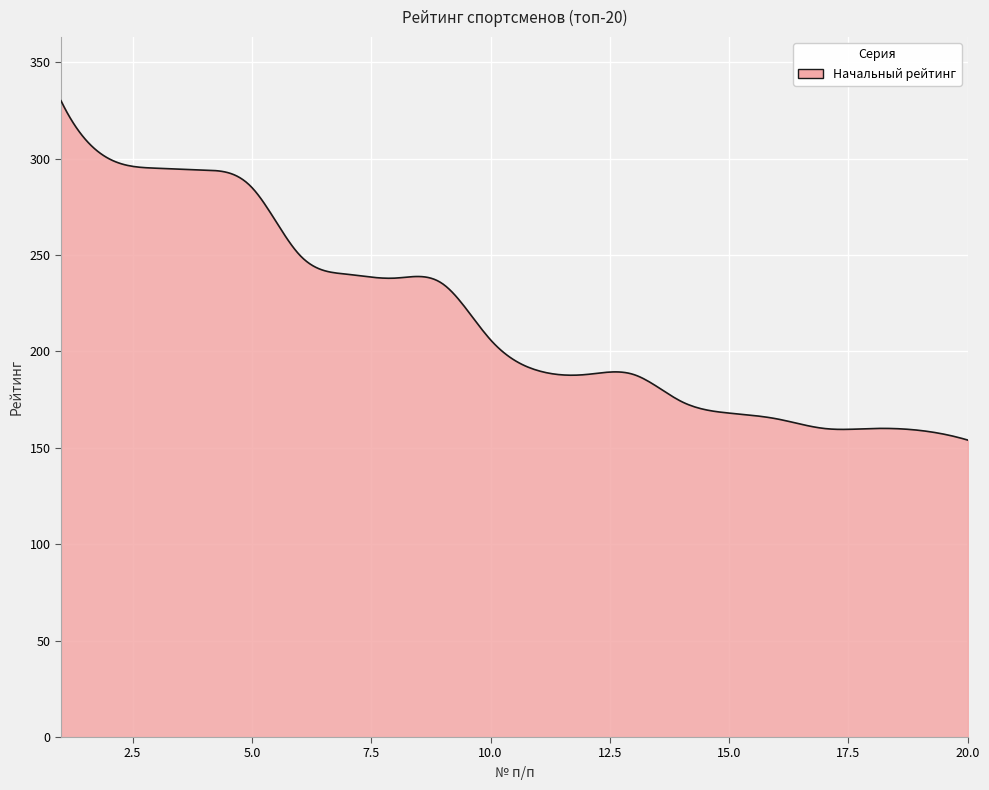

What is the maximum value shown in the chart?

330.0